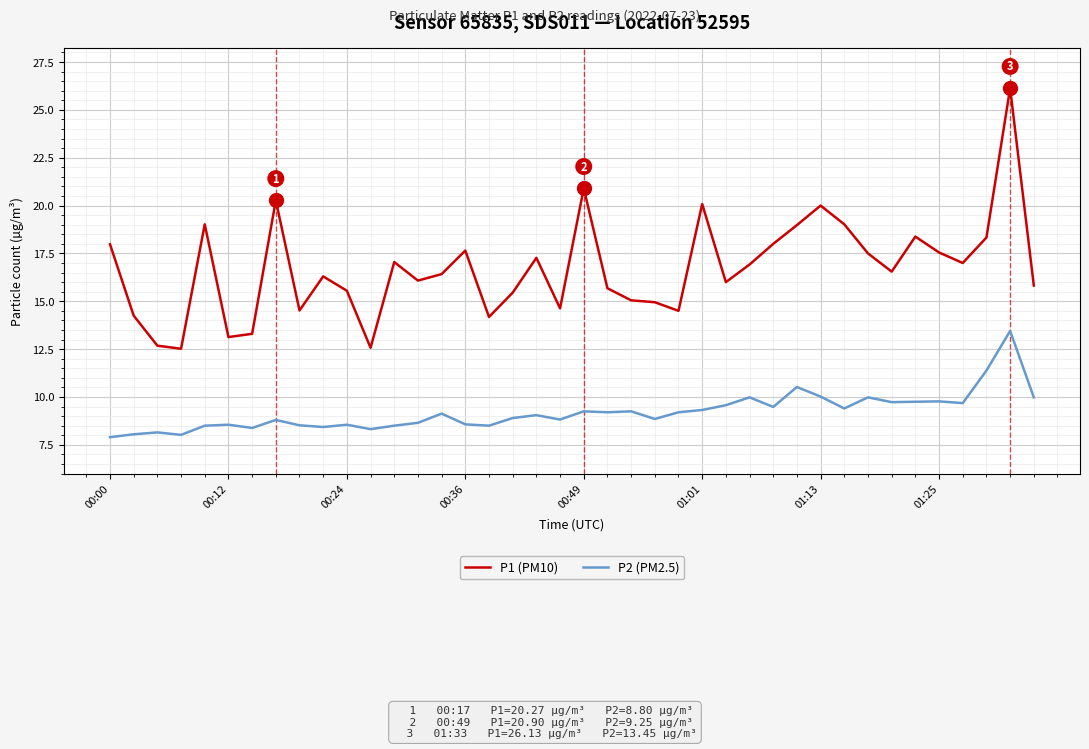

Is this an area chart (filled region under the line)?

No